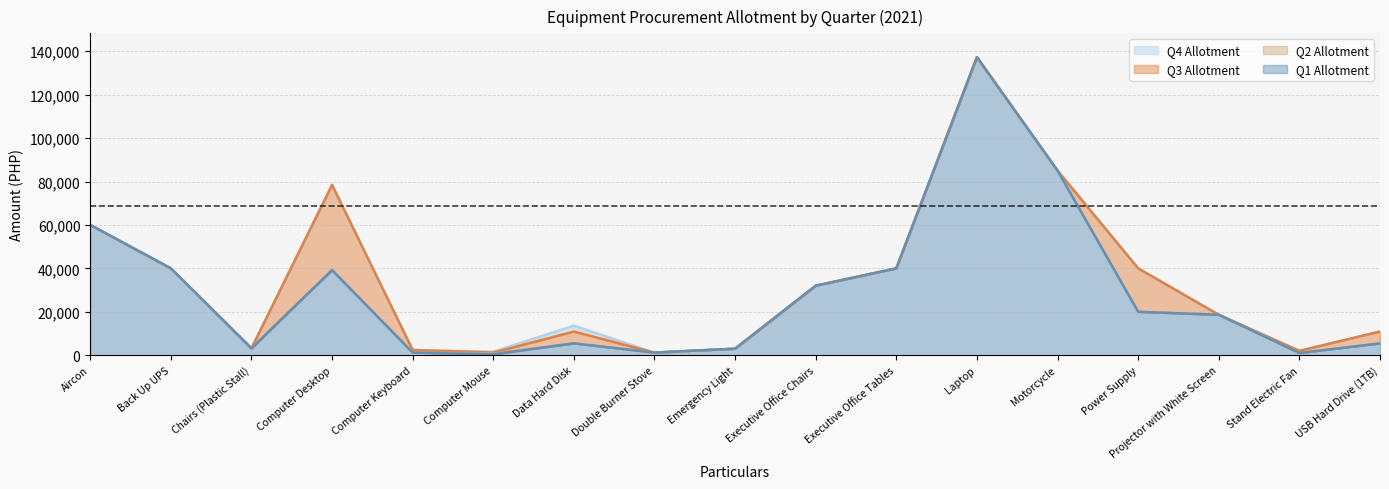

The value of Q1 Allotment at Projector with White Screen is 6407.1. True or false?

False